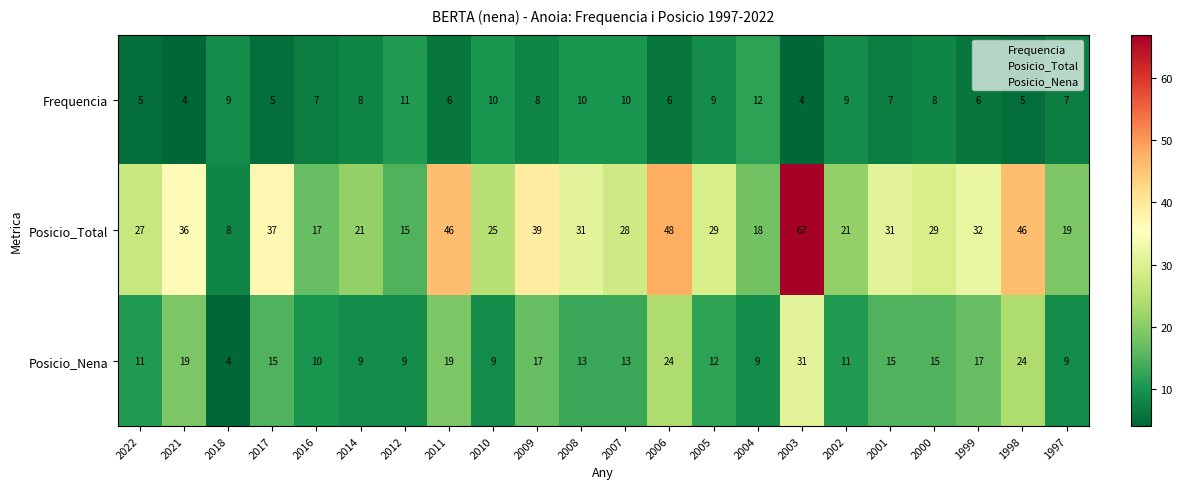

Which series has the largest total across all categories?

Posicio_Total